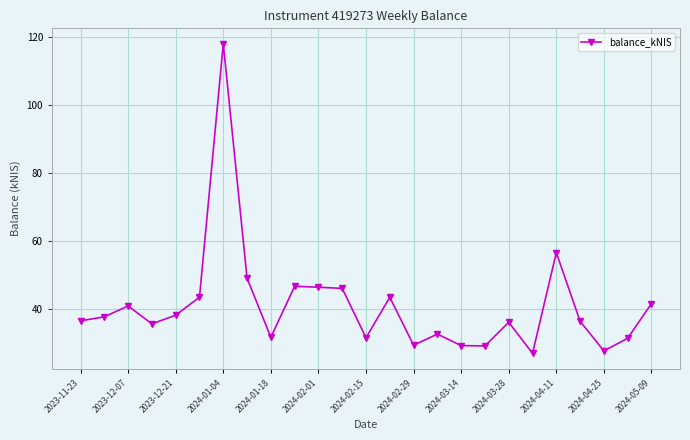

True or false: there are more than 1 points higher than both neighbors.

True